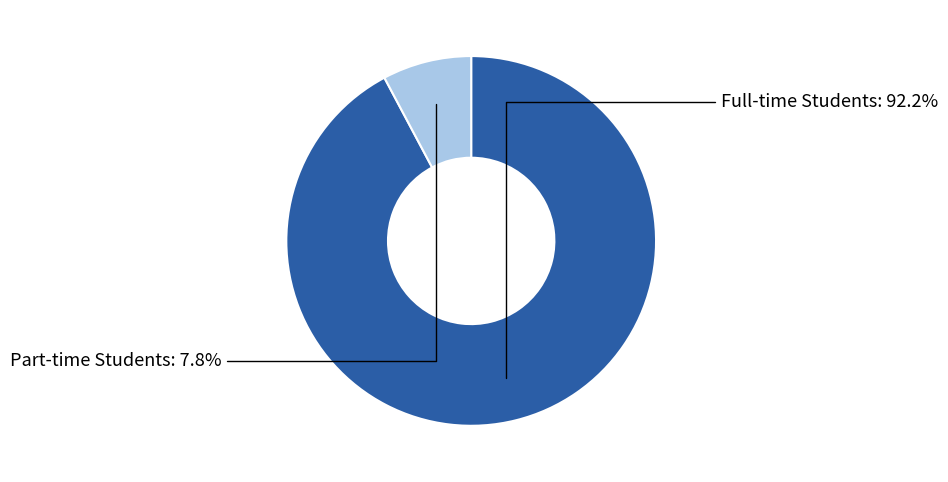

To the nearest percent, what percentage of the pie is Full-time Students?

92%